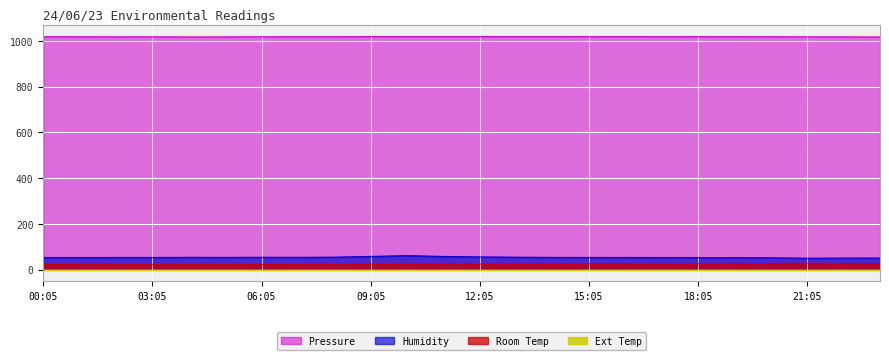

True or false: Pressure and Room Temp cross at least once.

False